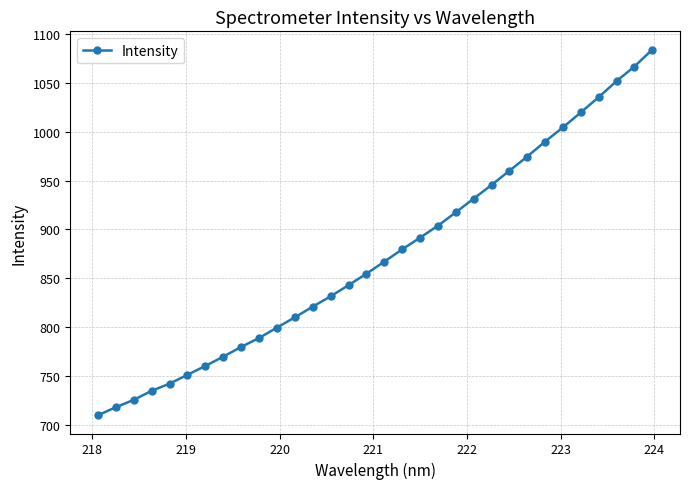

What is the value of the 17th point from the left?

866.9